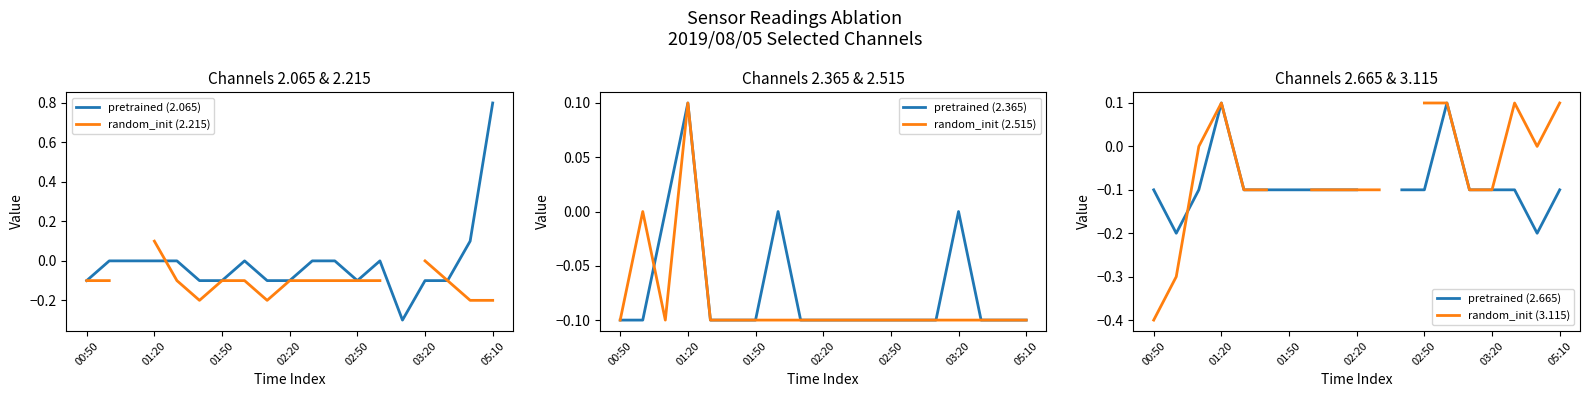

Is it true that pretrained (2.065) equals 0.3 at 05:10?

False